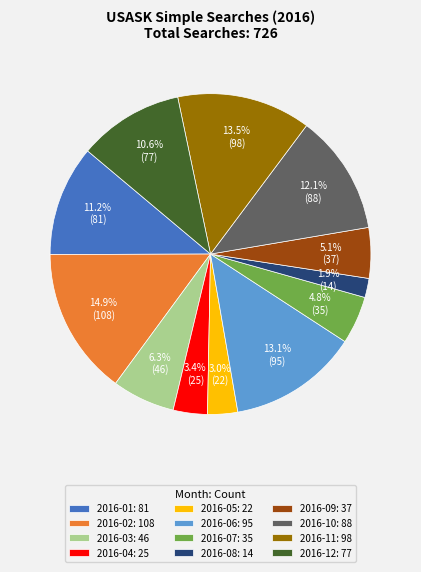

To the nearest percent, what is the combined percentage of 2016-02 and 2016-06?

28%